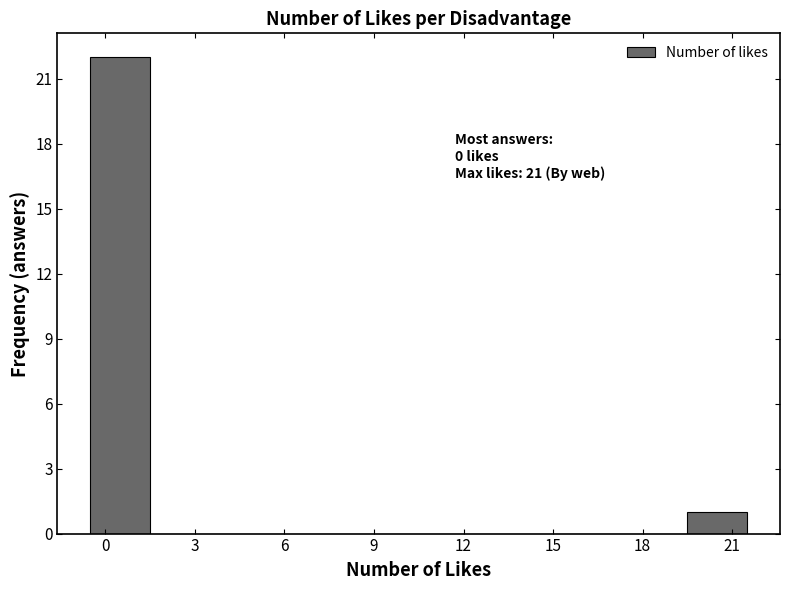

Which range on the x-axis has the tallest bar?

-0.5 to 1.5